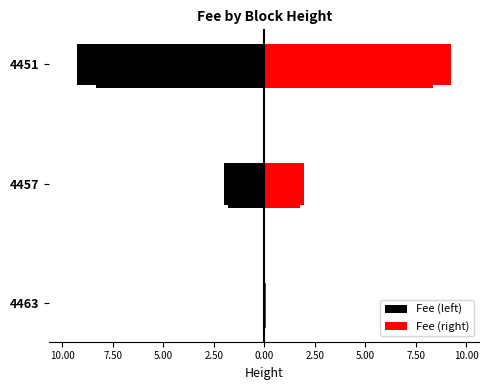

How many bars are there in total?

6